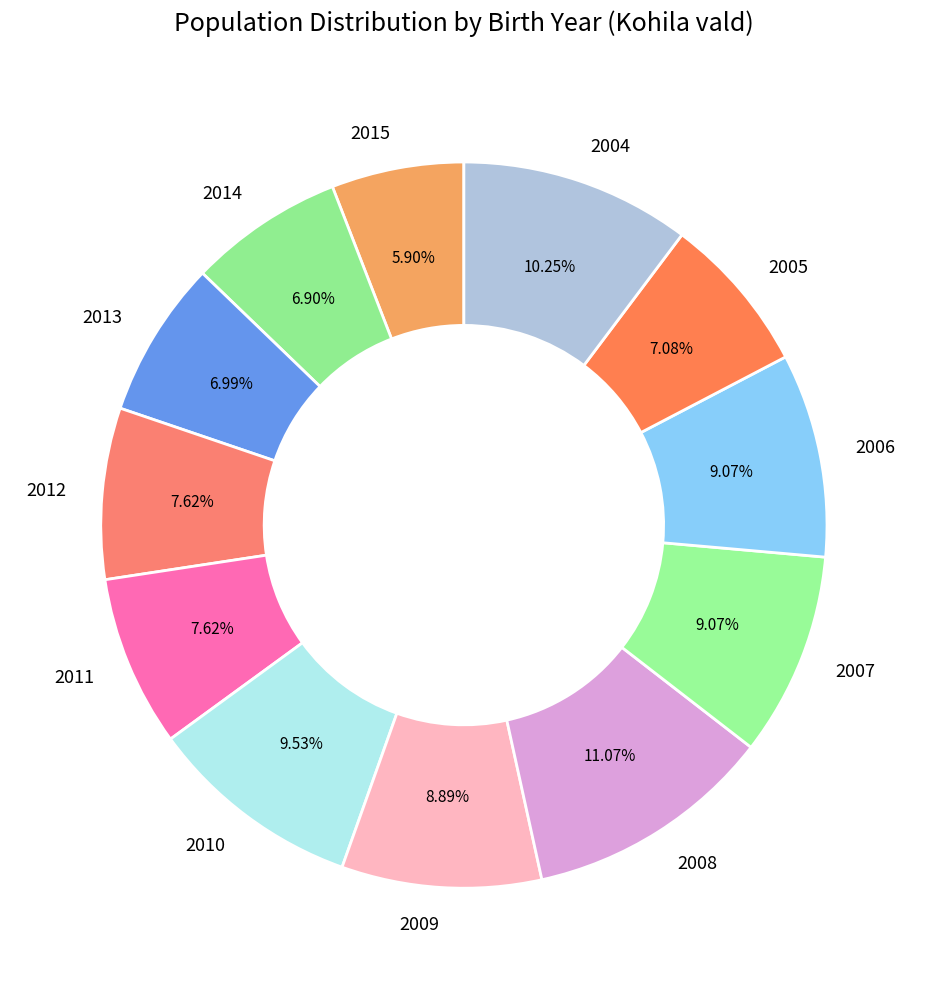

Does 2012 represent more than half of the total?

No